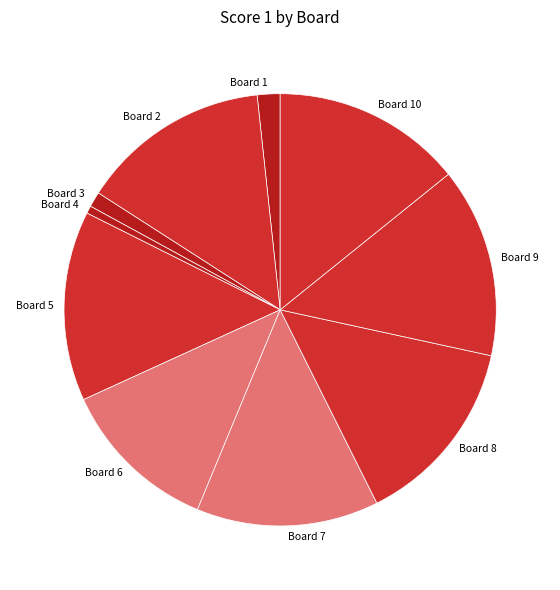

Is the sum of Board 10 and Board 6 greater than half?

No